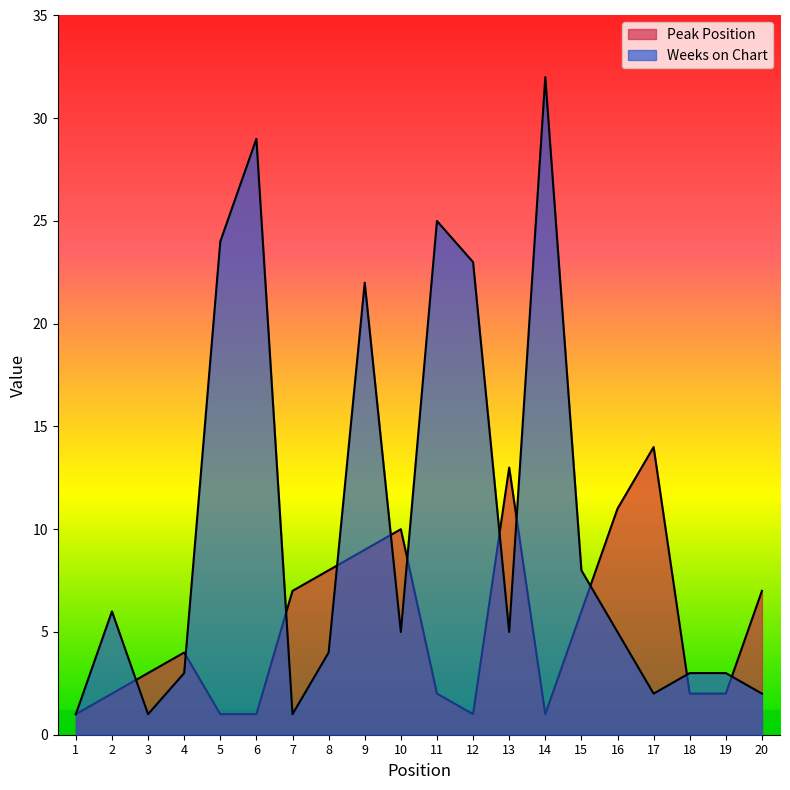

At which category is the sum across all series the highest?

14